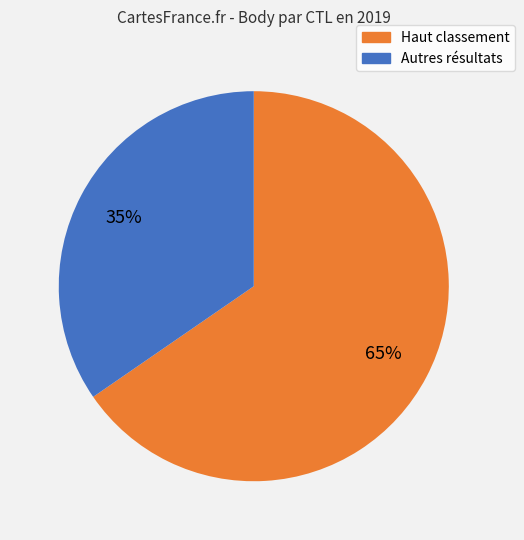

Is there a majority slice in this chart?

Yes